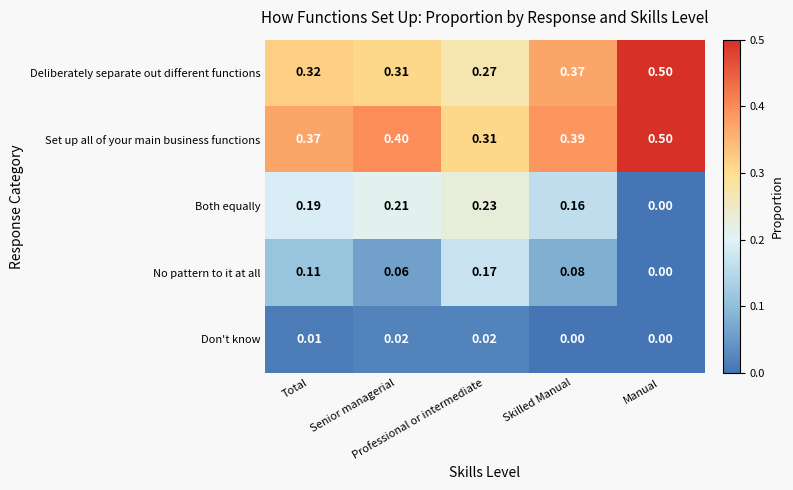

Count the number of data series in this chart.

5